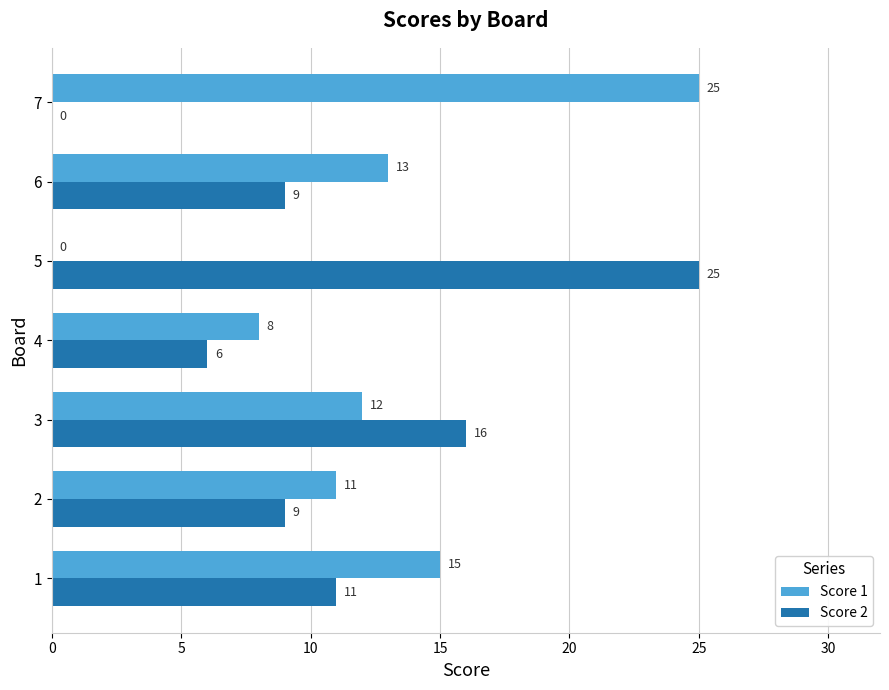

What is the average value of the Score 1 series?

12